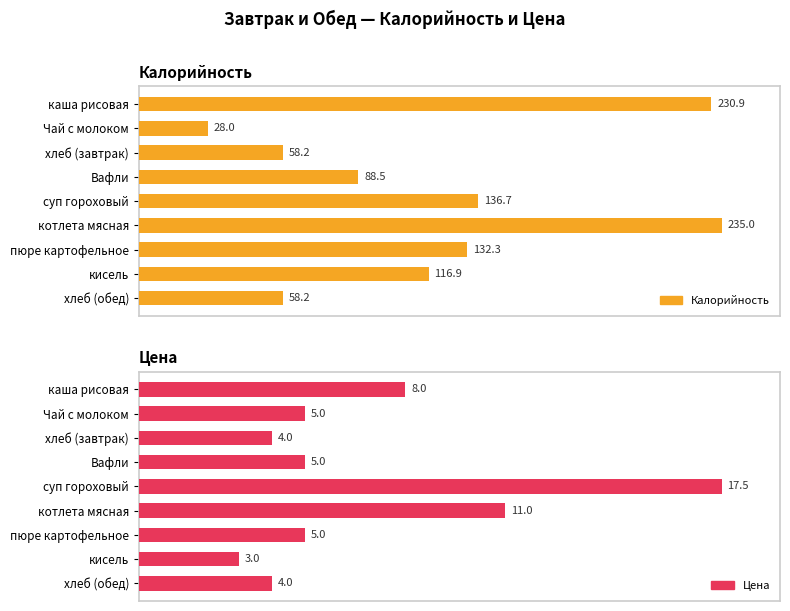

Are the bars horizontal?

Yes